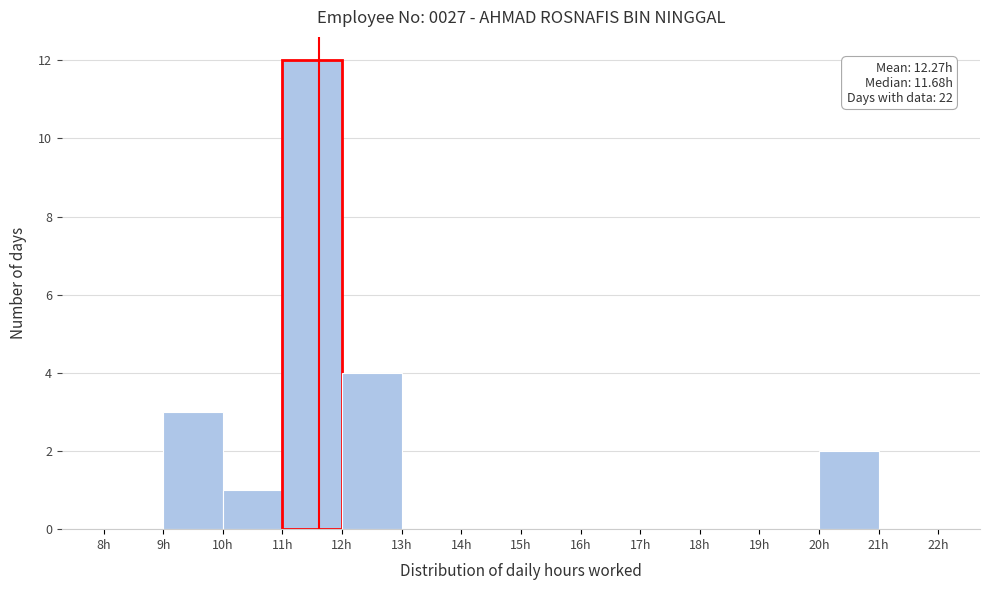

Which range on the x-axis has the tallest bar?

11 to 12